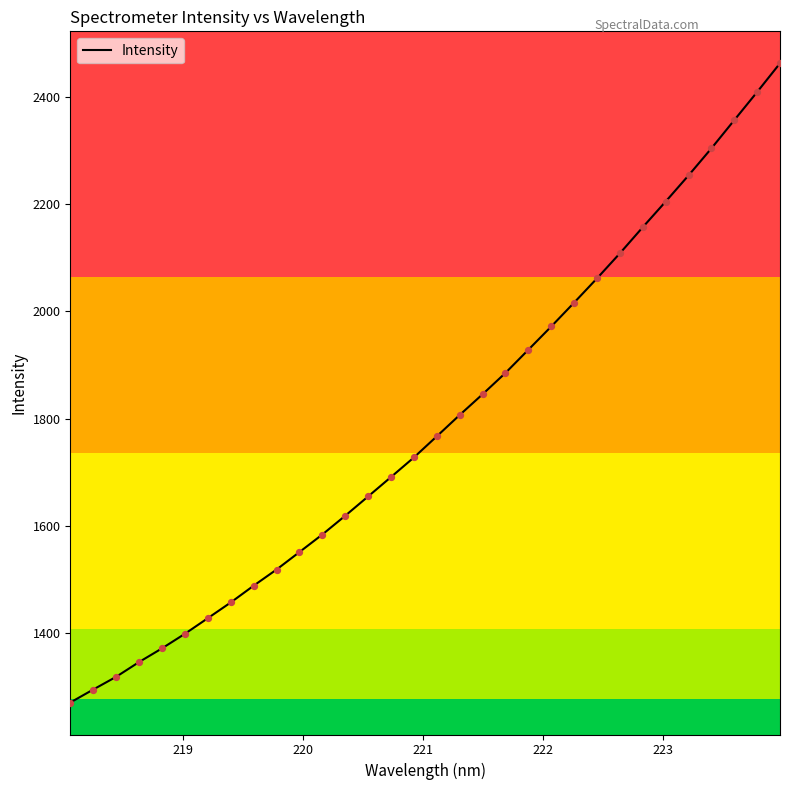

What is the maximum value shown in the chart?

2463.0